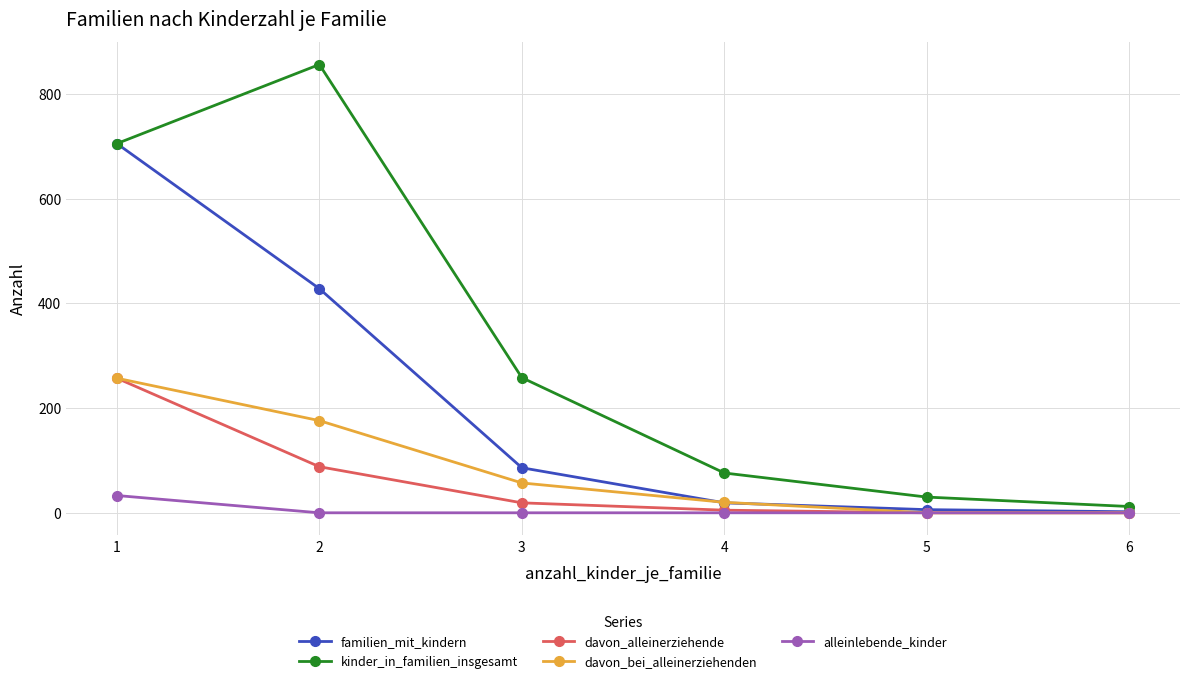

Is the value of davon_bei_alleinerziehenden at 2 greater than the value of kinder_in_familien_insgesamt at 2?

No